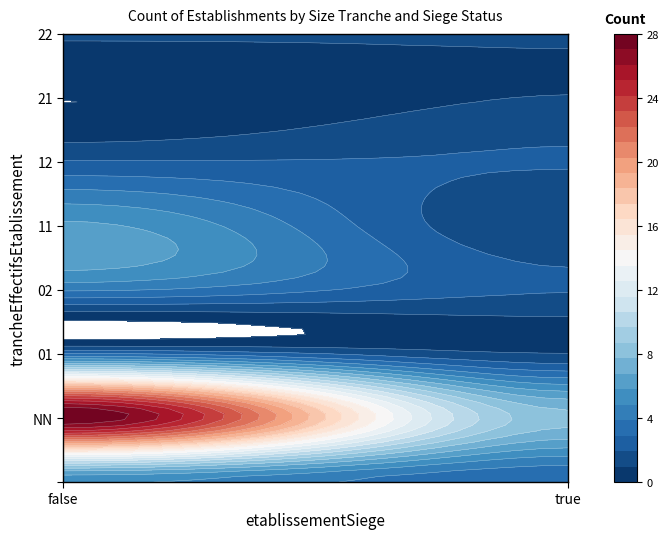

How many data points does each series have?

2